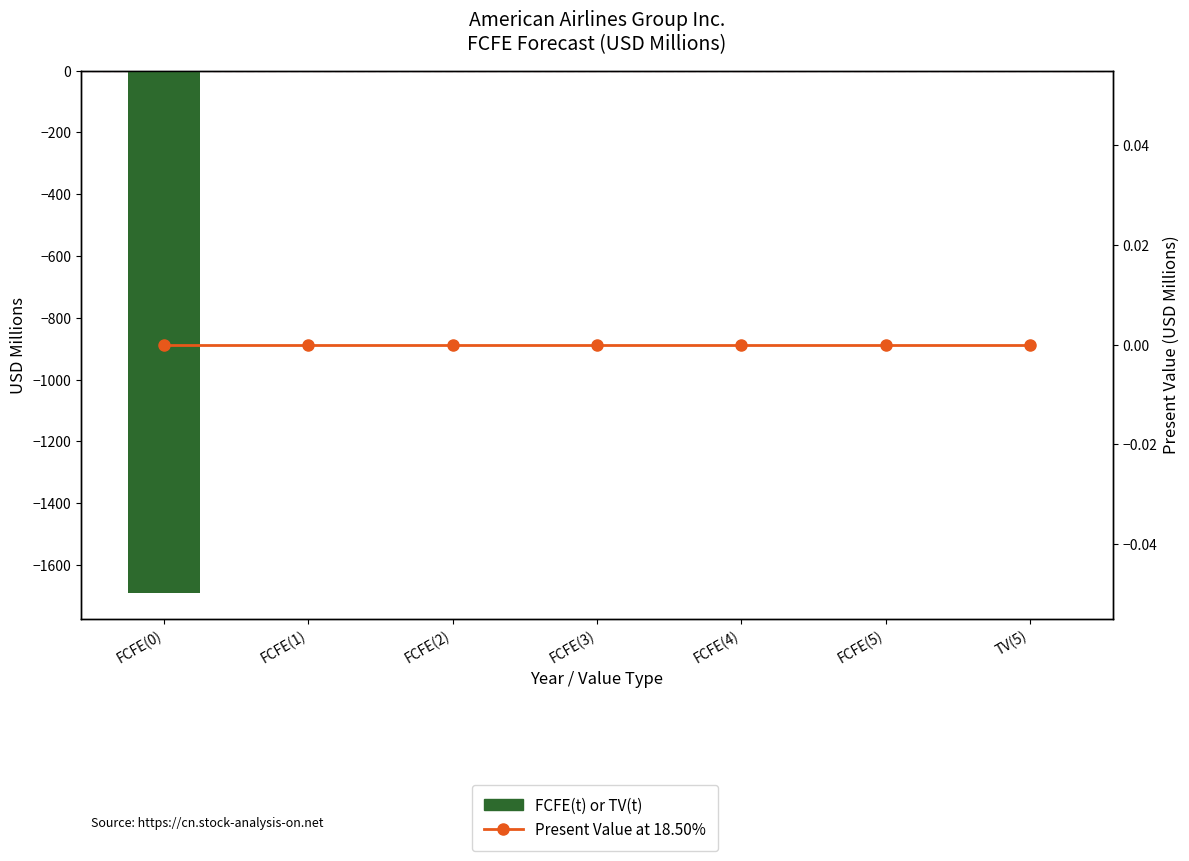

Reading left to right, list all the values displayed in this chart.

FCFE(t) or TV(t): -1689	0	0	0	0	0	0
Present Value at 18.50%: 0	0	0	0	0	0	0